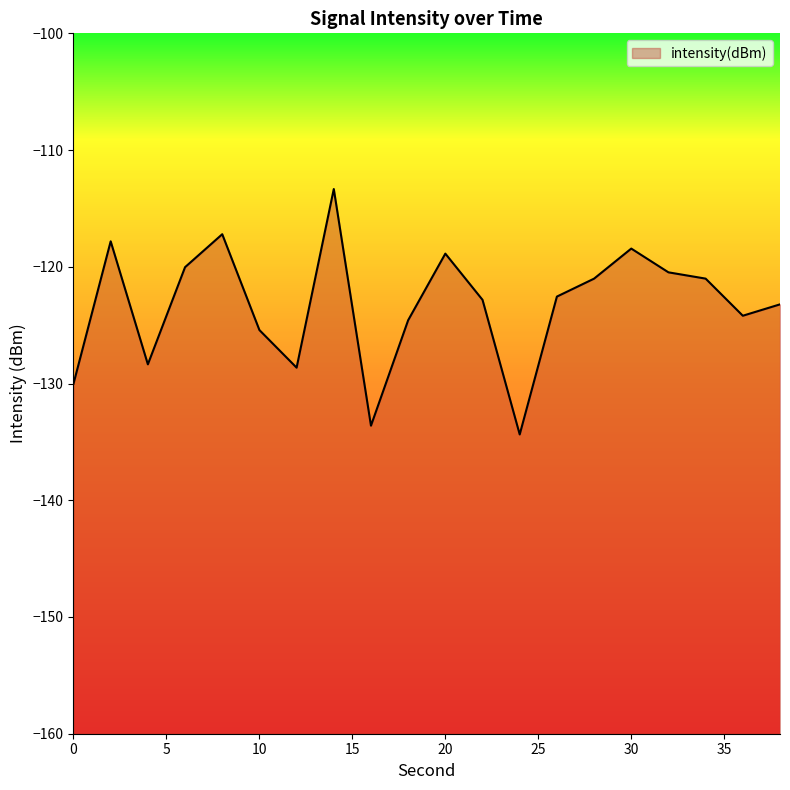

Does the chart have visible grid lines?

No